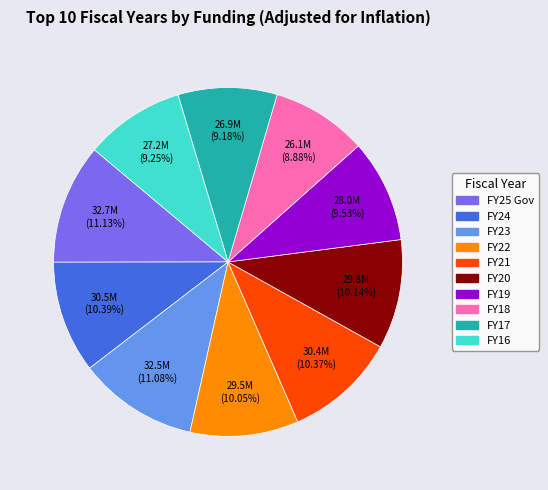

What percentage do FY20 and FY21 together represent?

20.5%